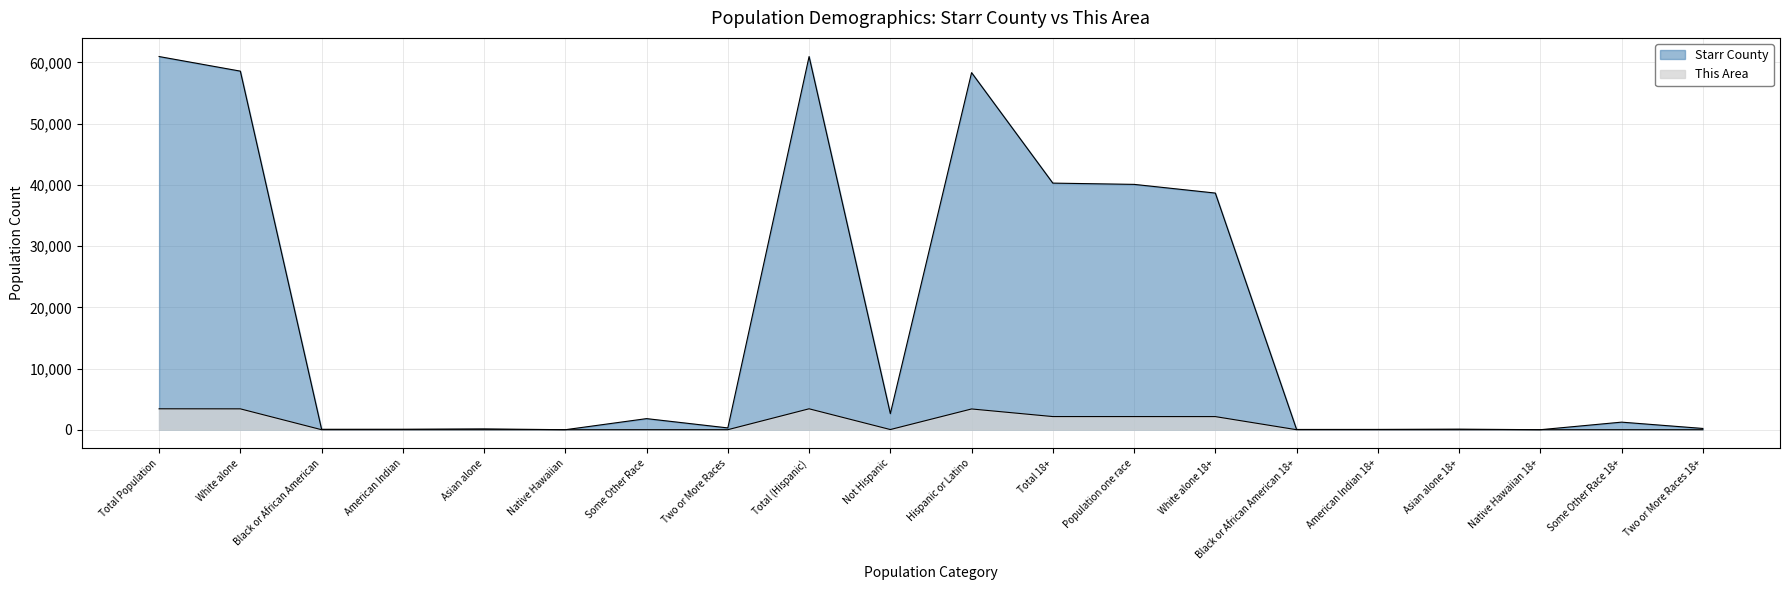

True or false: Starr County and This Area cross at least once.

False